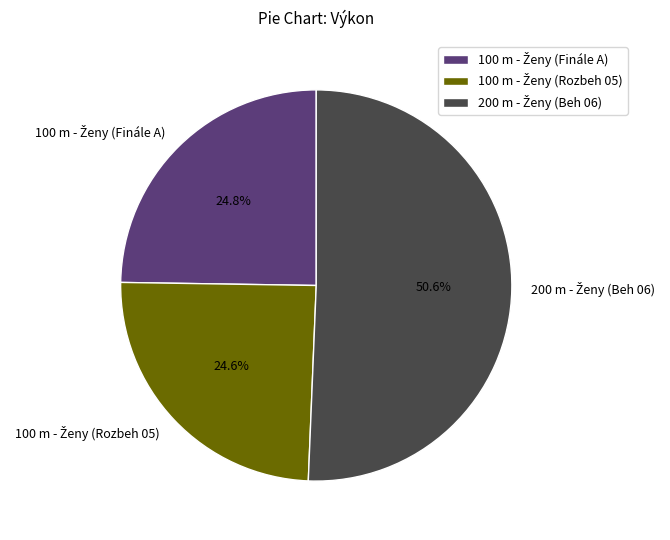

Is there a majority slice in this chart?

Yes